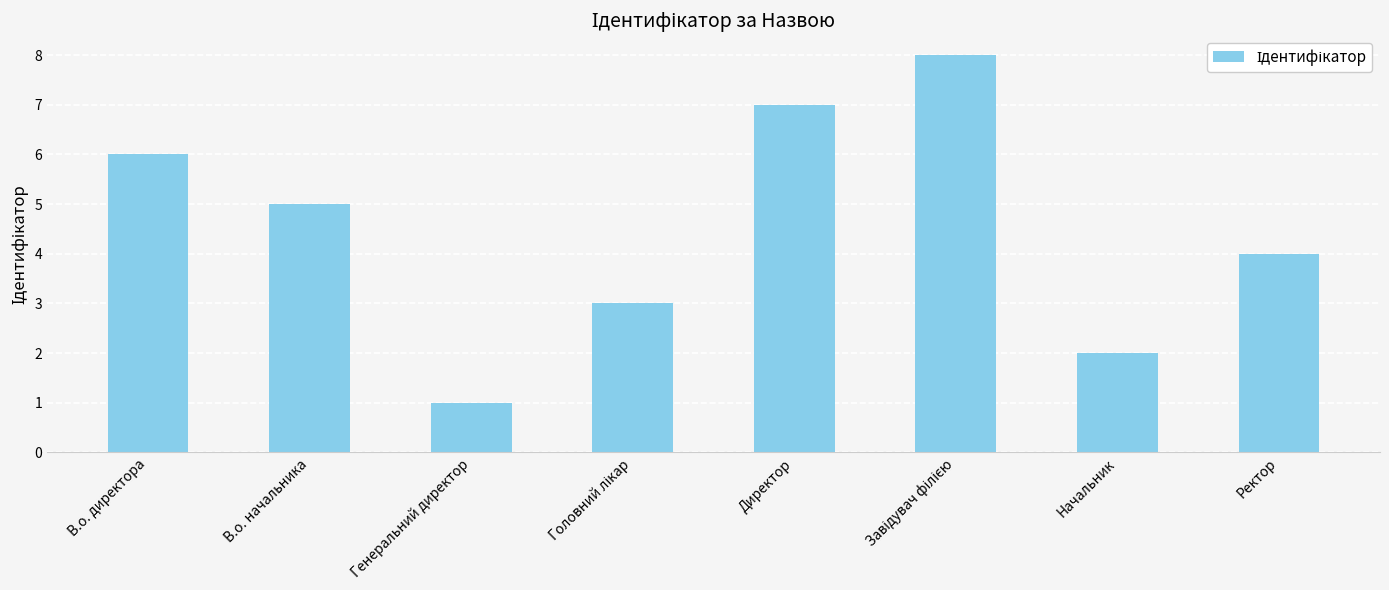

Which has a higher value, В.о. директора or Генеральний директор?

В.о. директора